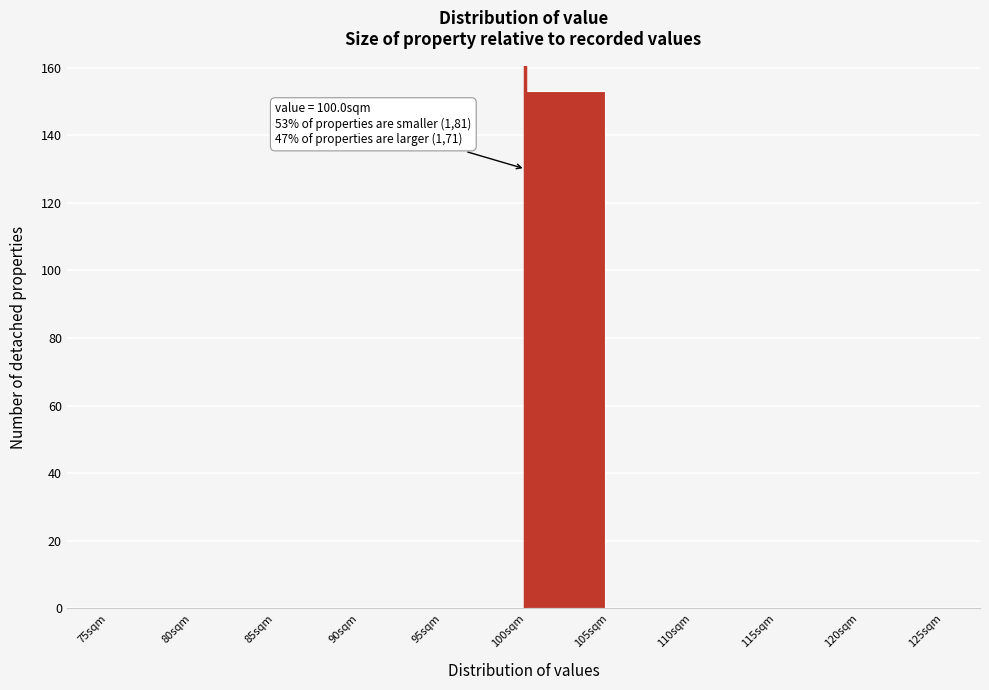

Over which range of the x-axis is the bar tallest?

100 to 105